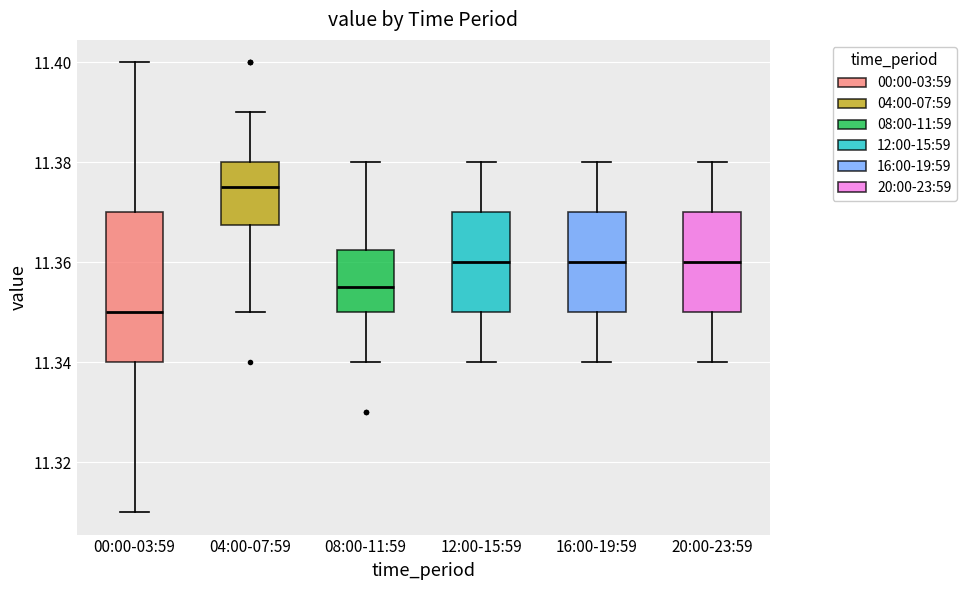

Which box's median line is the highest?

04:00-07:59